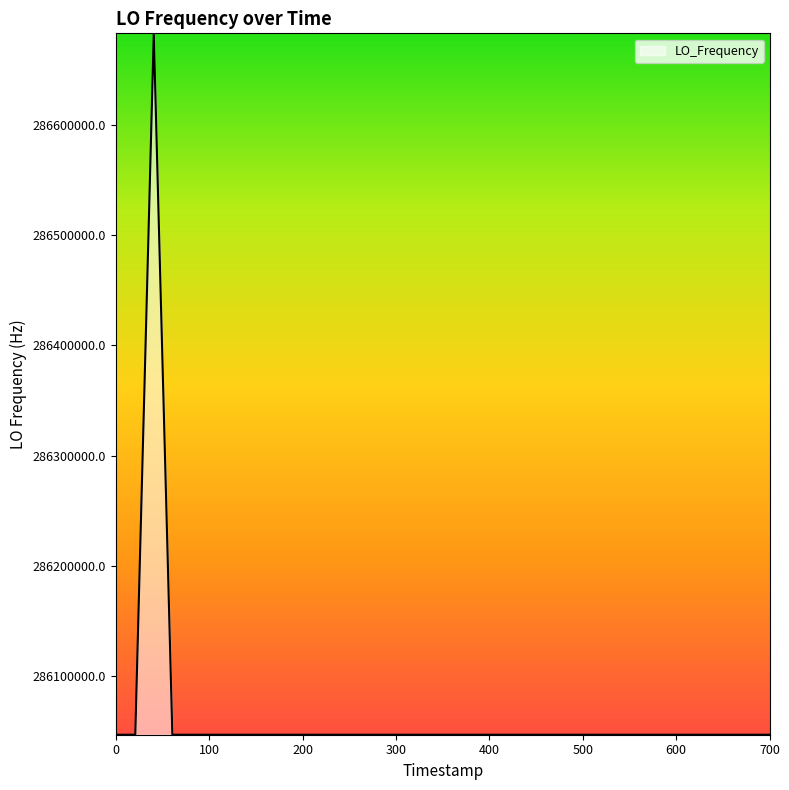

Count the number of values greater than 286046998.

39